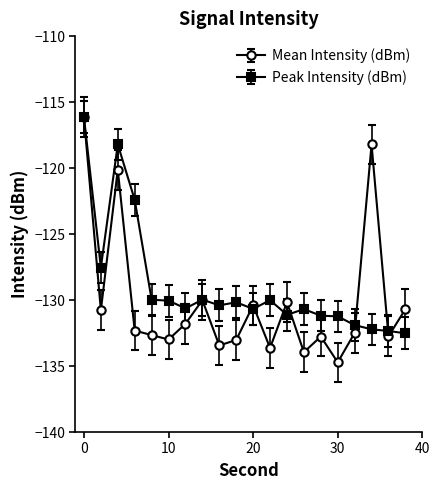

What is the smallest value displayed?

-134.7